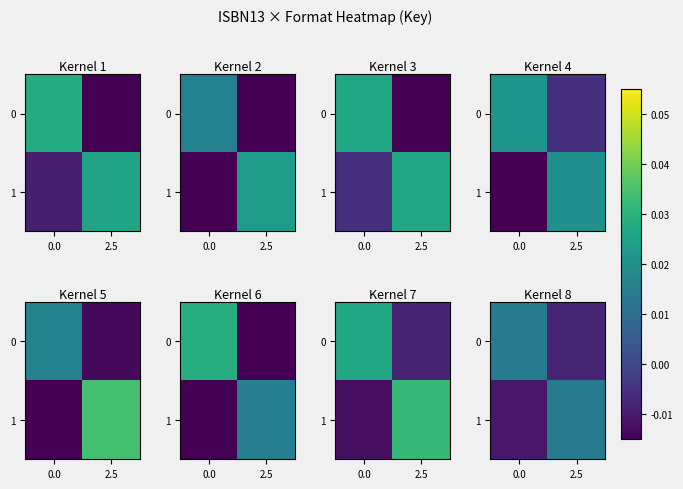

At which category is the sum across all series the highest?

2.5